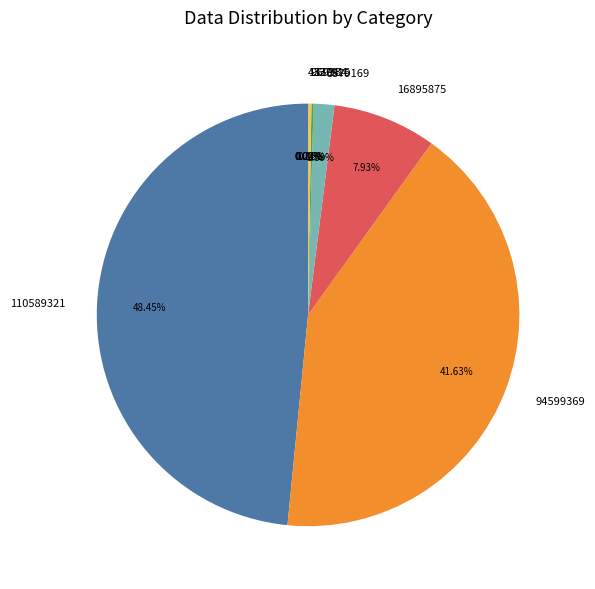

Is there any slice that represents more than half of the pie?

No